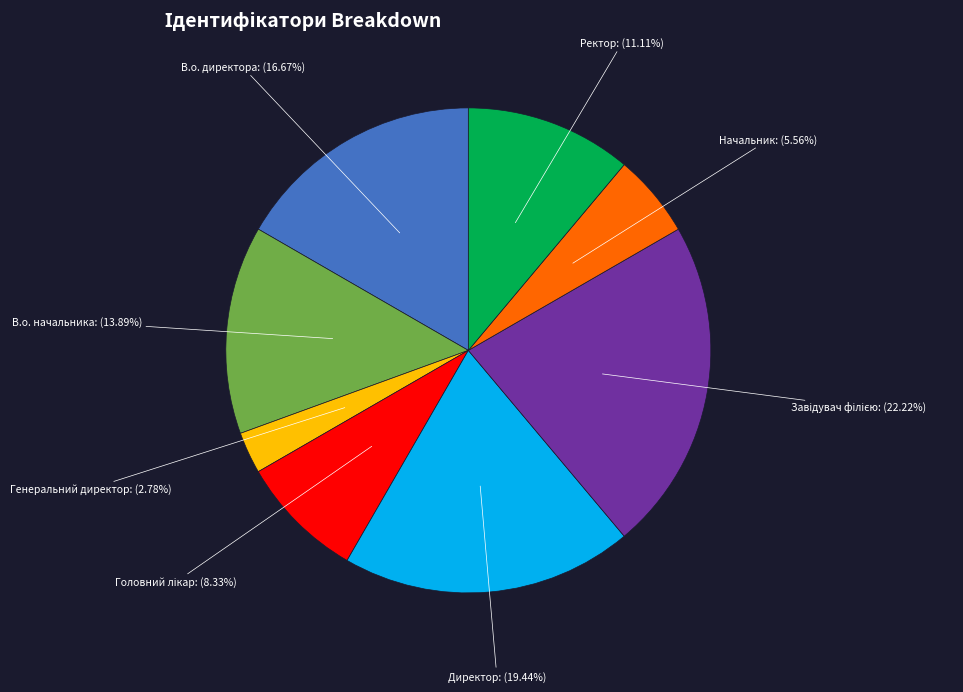

Is there a majority slice in this chart?

No